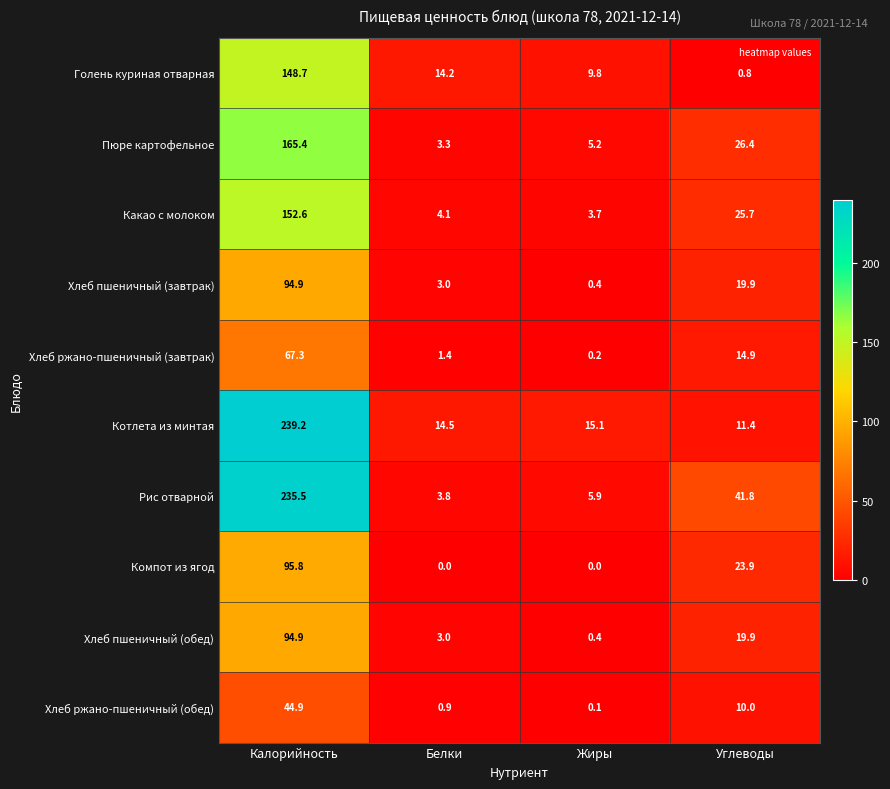

Which series has the largest range (max minus min)?

Рис отварной